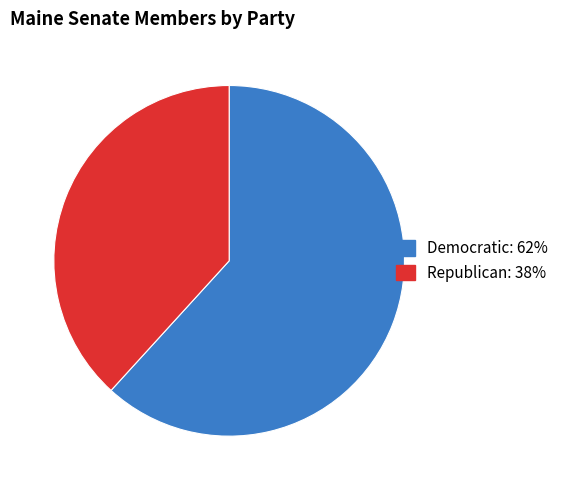

Is the sum of Republican and Democratic greater than half?

Yes